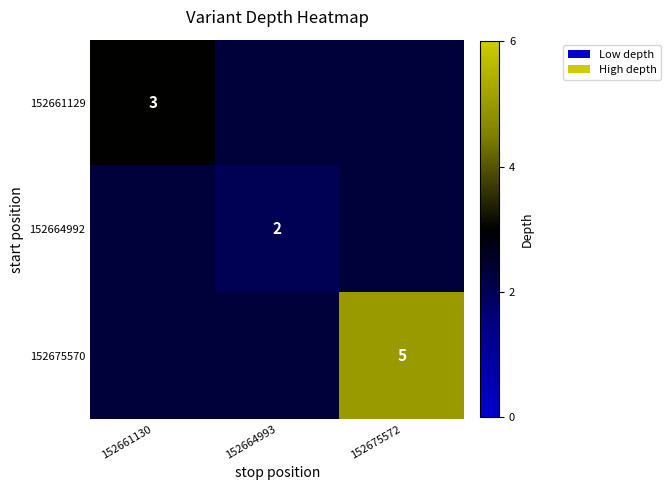

True or false: 152664992 has a value of 2 at 152664993.

True